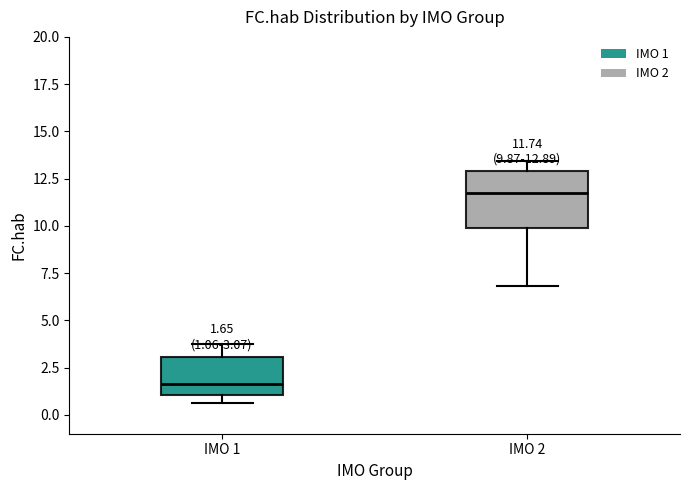

Which box has the lowest median line?

IMO 1